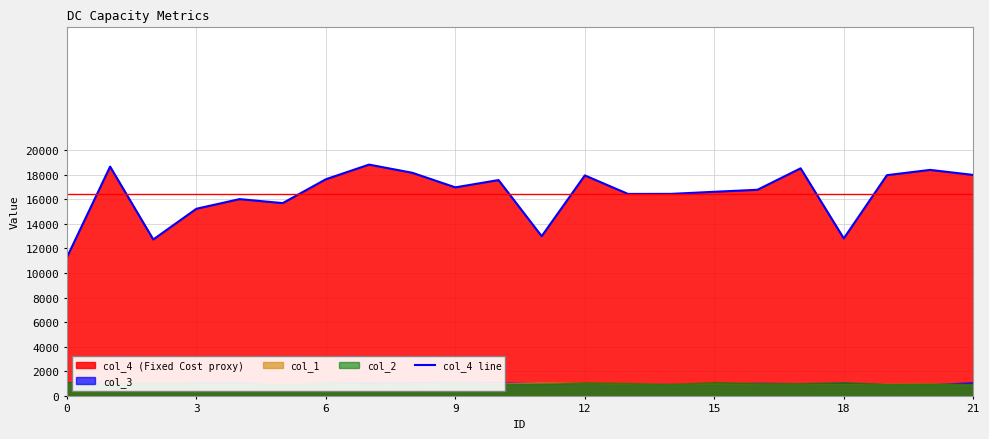

What is the maximum value shown in the chart?

18824